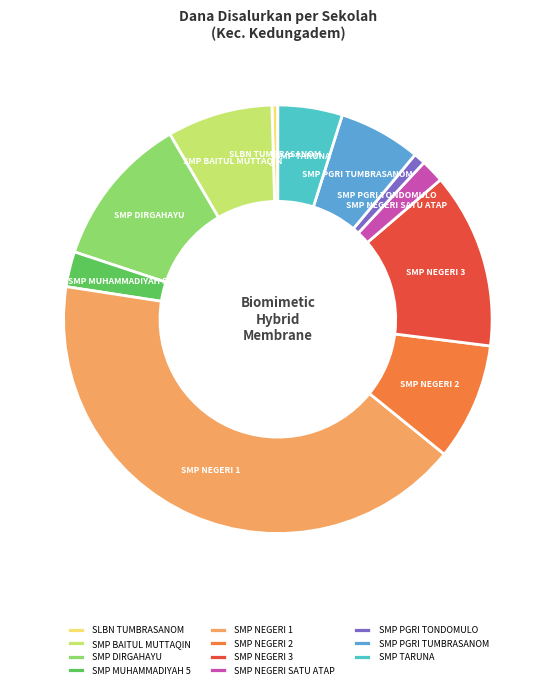

Do SMP MUHAMMADIYAH 5 and SMP BAITUL MUTTAQIN together represent more than half of the pie?

No